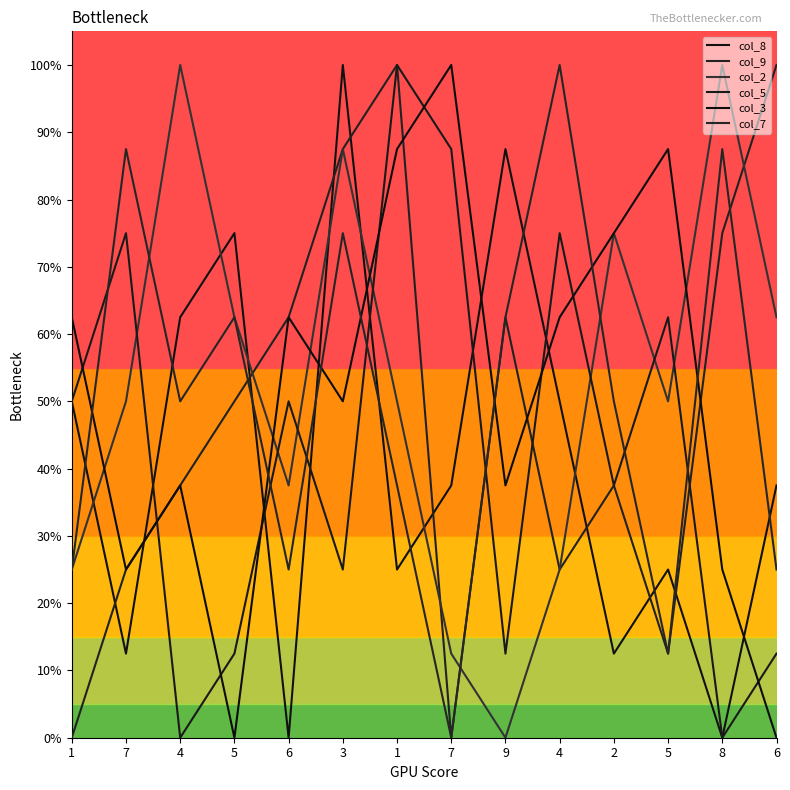

Reading left to right, list all the values displayed in this chart.

col_8: 1=0.5	7=0.1	4=0.6	5=0.8	6=0.0	3=1.0	1=0.2	7=0.4	9=0.9	4=0.5	2=0.1	5=0.2	8=0.0	6=0.4
col_9: 1=0.0	7=0.2	4=0.4	5=0.5	6=0.6	3=0.9	1=1.0	7=0.0	9=0.6	4=0.2	2=0.4	5=0.1	8=0.8	6=1.0
col_2: 1=0.2	7=0.5	4=1.0	5=0.6	6=0.4	3=0.9	1=0.5	7=0.1	9=0.0	4=0.2	2=0.8	5=0.5	8=1.0	6=0.6
col_5: 1=0.5	7=0.8	4=0.0	5=0.1	6=0.5	3=0.2	1=1.0	7=0.9	9=0.1	4=0.8	2=0.4	5=0.6	8=0.0	6=0.1
col_3: 1=0.6	7=0.2	4=0.4	5=0.0	6=0.6	3=0.5	1=0.9	7=1.0	9=0.4	4=0.6	2=0.8	5=0.9	8=0.2	6=0.0
col_7: 1=0.2	7=0.9	4=0.5	5=0.6	6=0.2	3=0.8	1=0.4	7=0.0	9=0.6	4=1.0	2=0.5	5=0.1	8=0.9	6=0.2